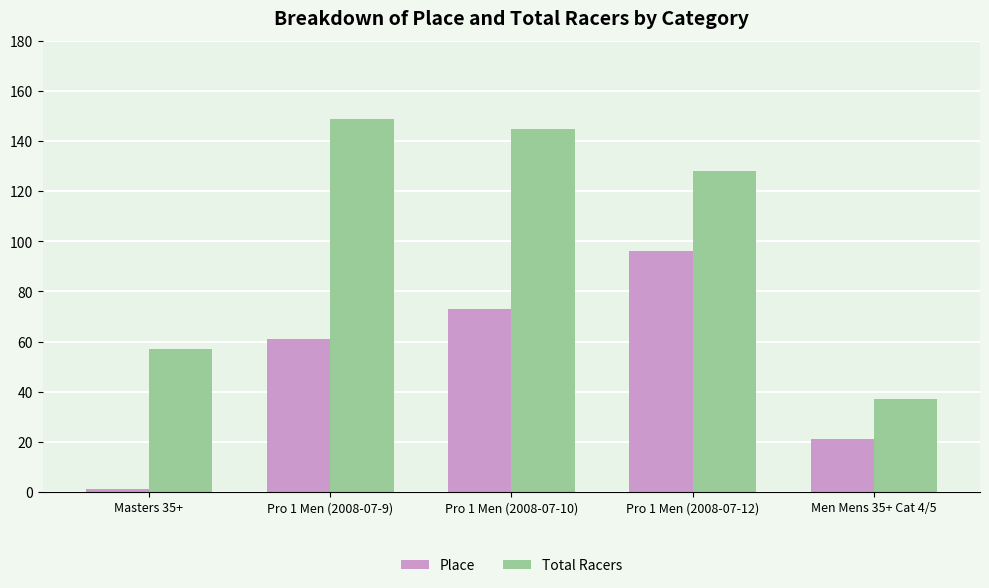

Which series changed the most between Pro 1 Men (2008-07-12) and Men Mens 35+ Cat 4/5?

Total Racers